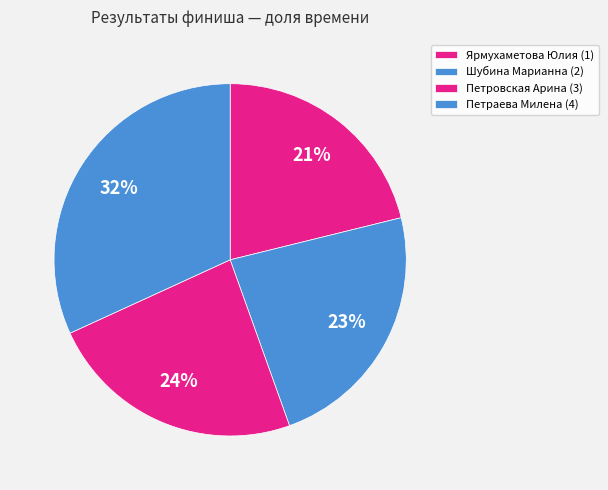

Is there any slice that represents more than half of the pie?

No